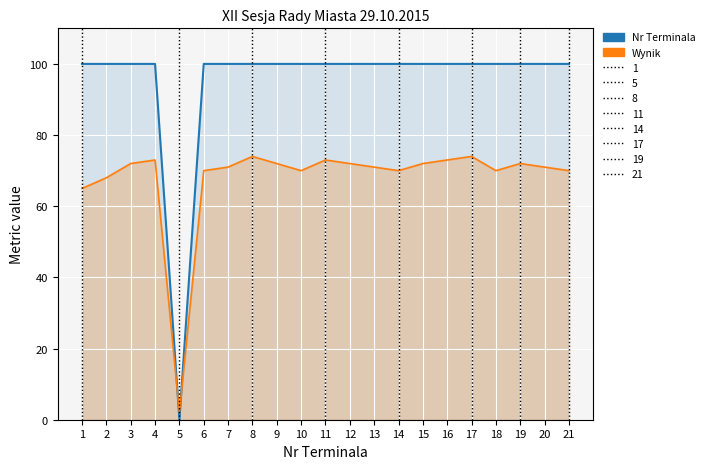

Where is the first local minimum for Nr Terminala?

5